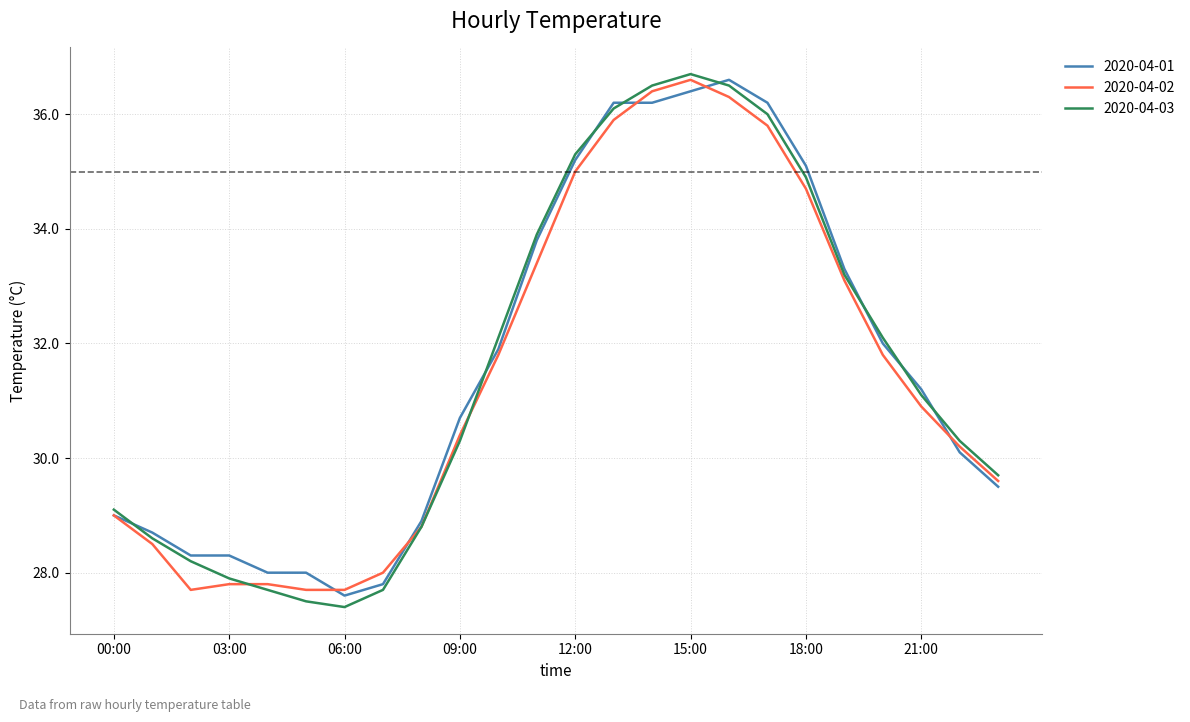

What is the maximum value shown in the chart?

36.7